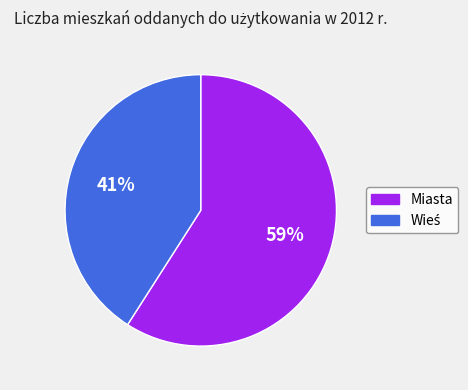

Is it true that Miasta is 65% of the pie?

False